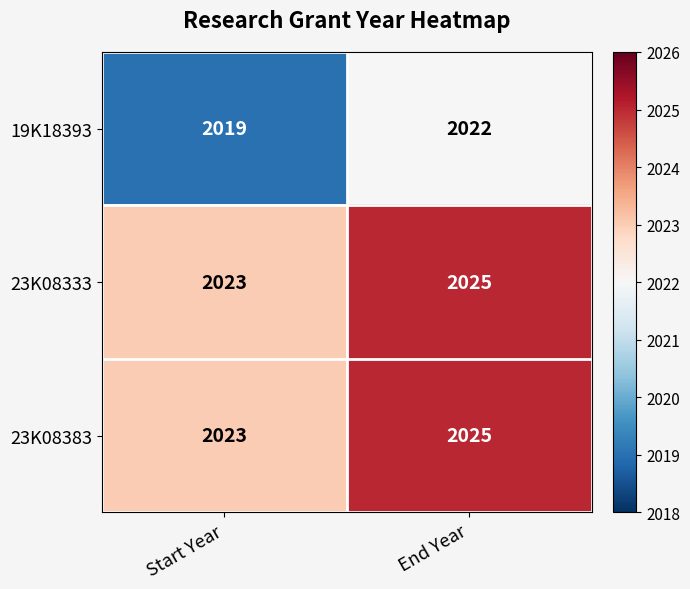

The 19K18393 series shows 2019 at Start Year. True or false?

True